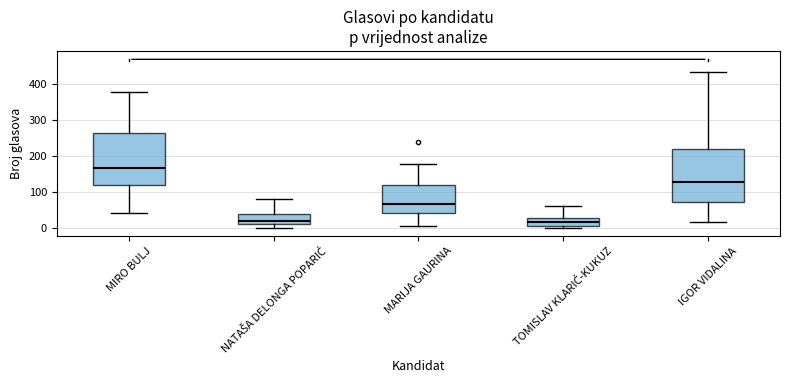

Where does the median line of the box for NATAŠA DELONGA POPARIĆ sit on the y-axis? The values are not printed on the chart, so give them approximately, as read against the axis.

20